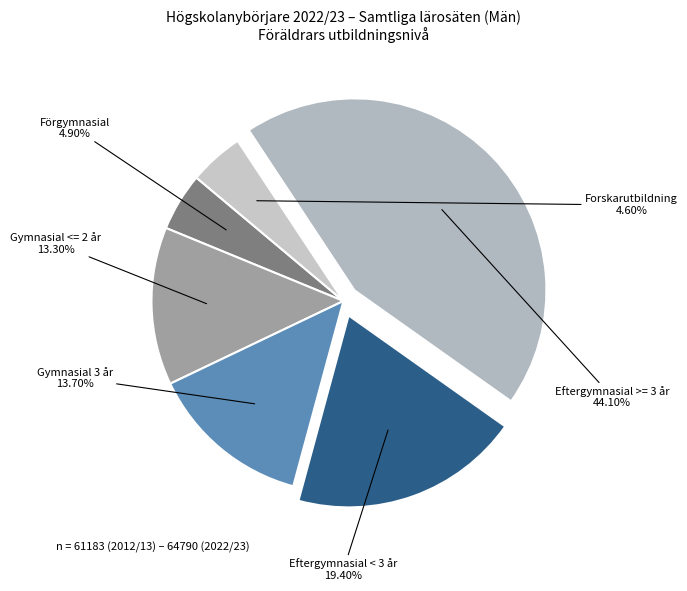

True or false: Eftergymnasial >= 3 år accounts for 58% of the total.

False